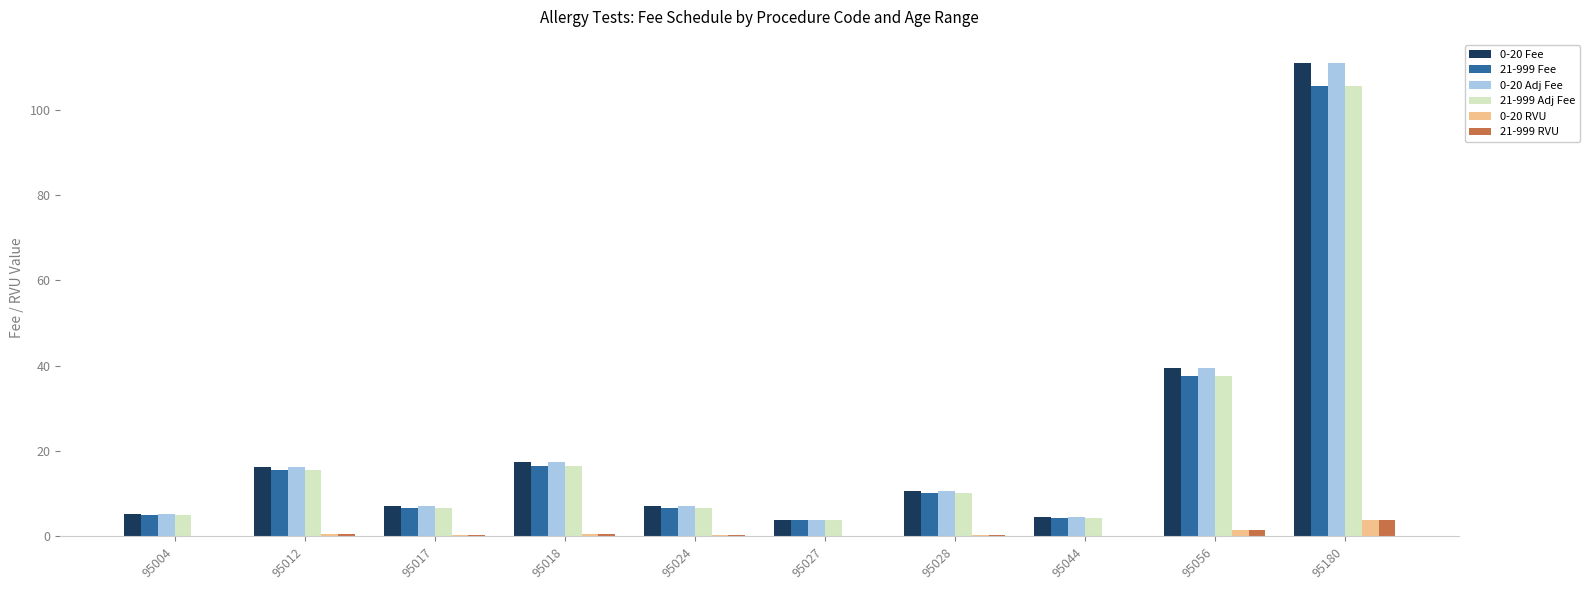

At which label does 21-999 RVU reach its peak?

95180